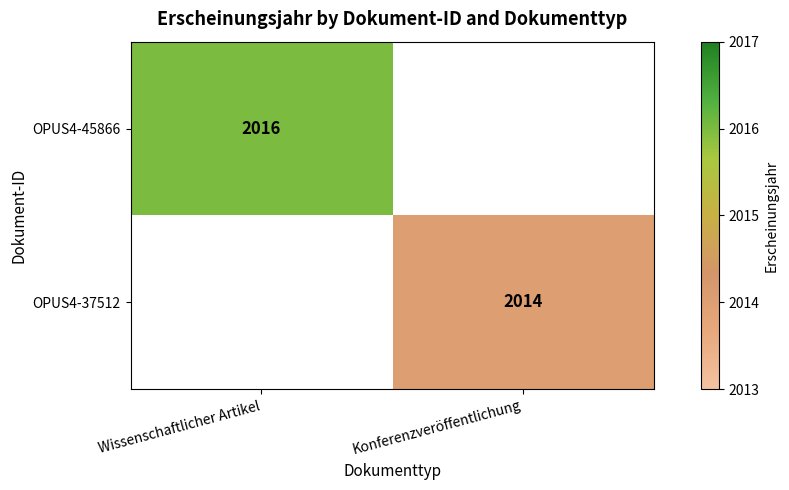

At how many categories does at least one series exceed 2014?

1